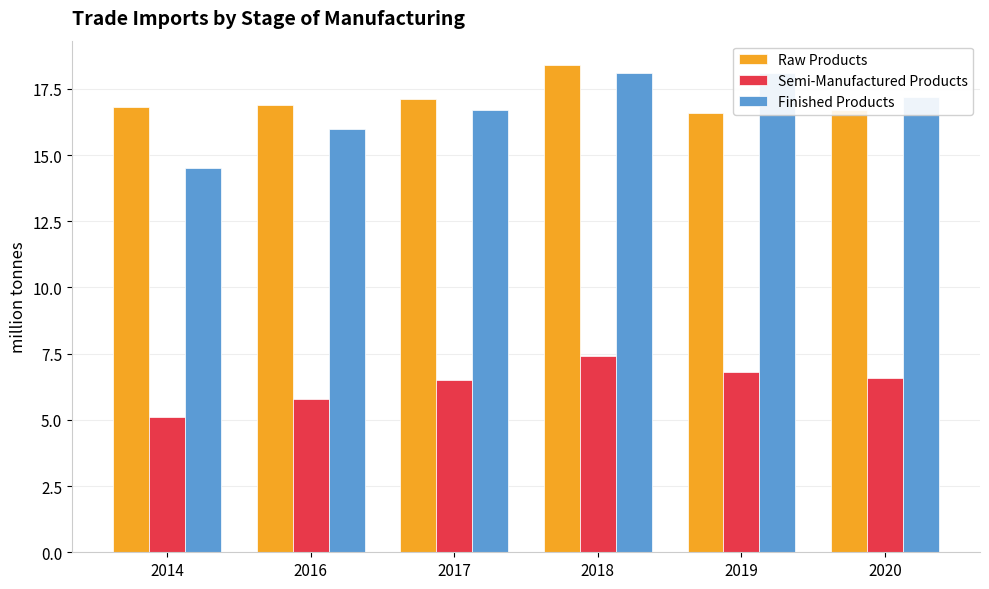

How many data points in Semi-Manufactured Products are less than 6?

2